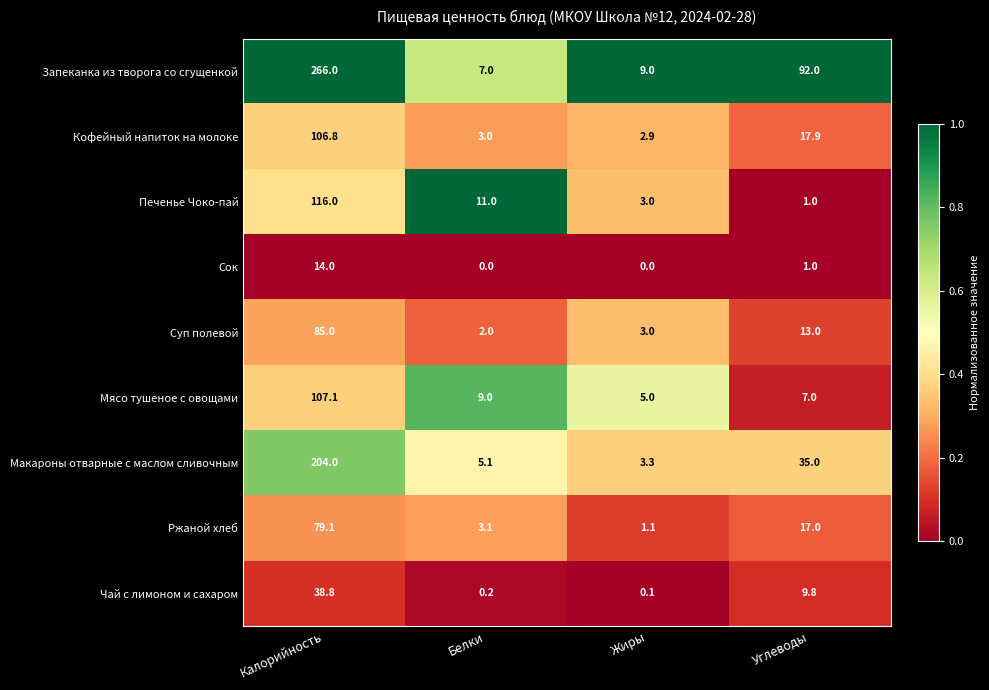

Which series has the largest total across all categories?

Запеканка из творога со сгущенкой